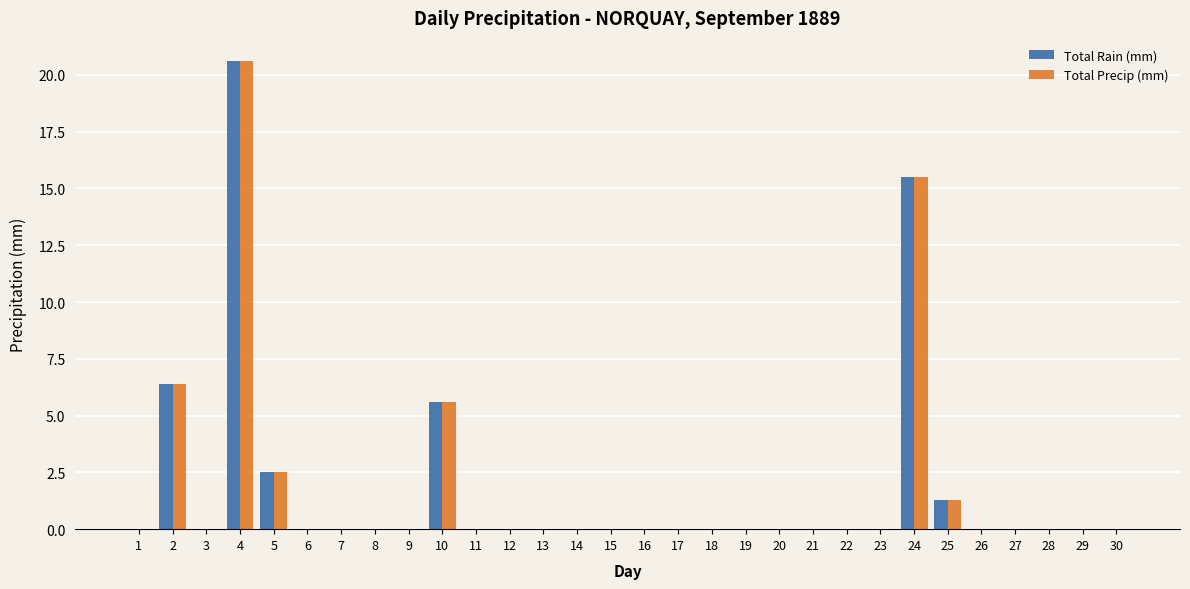

The value of Total Precip (mm) at 17 is 0.0. True or false?

True